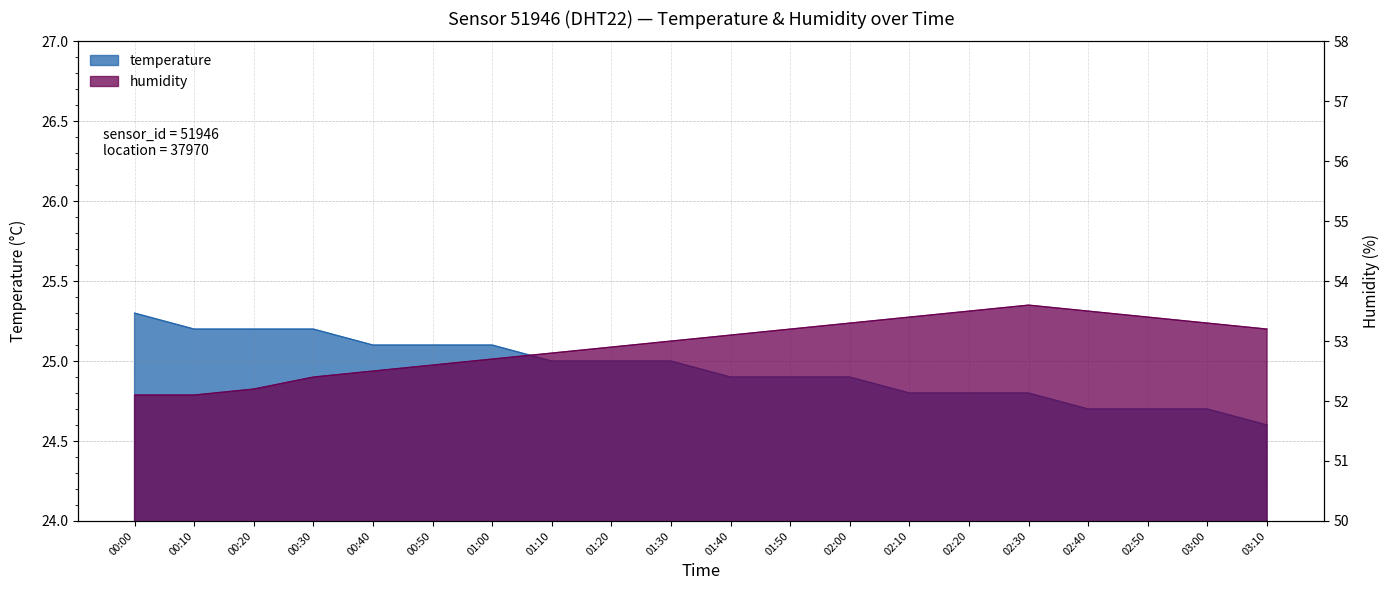

At 02:30, list the series in order from largest to smallest.

humidity, temperature